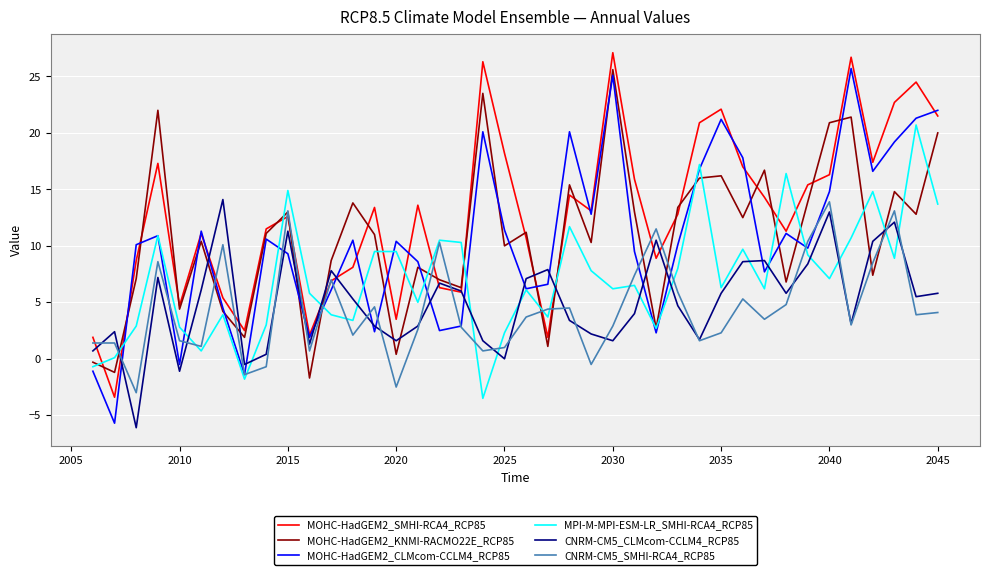

Which series has the widest spread of values?

MOHC-HadGEM2_CLMcom-CCLM4_RCP85